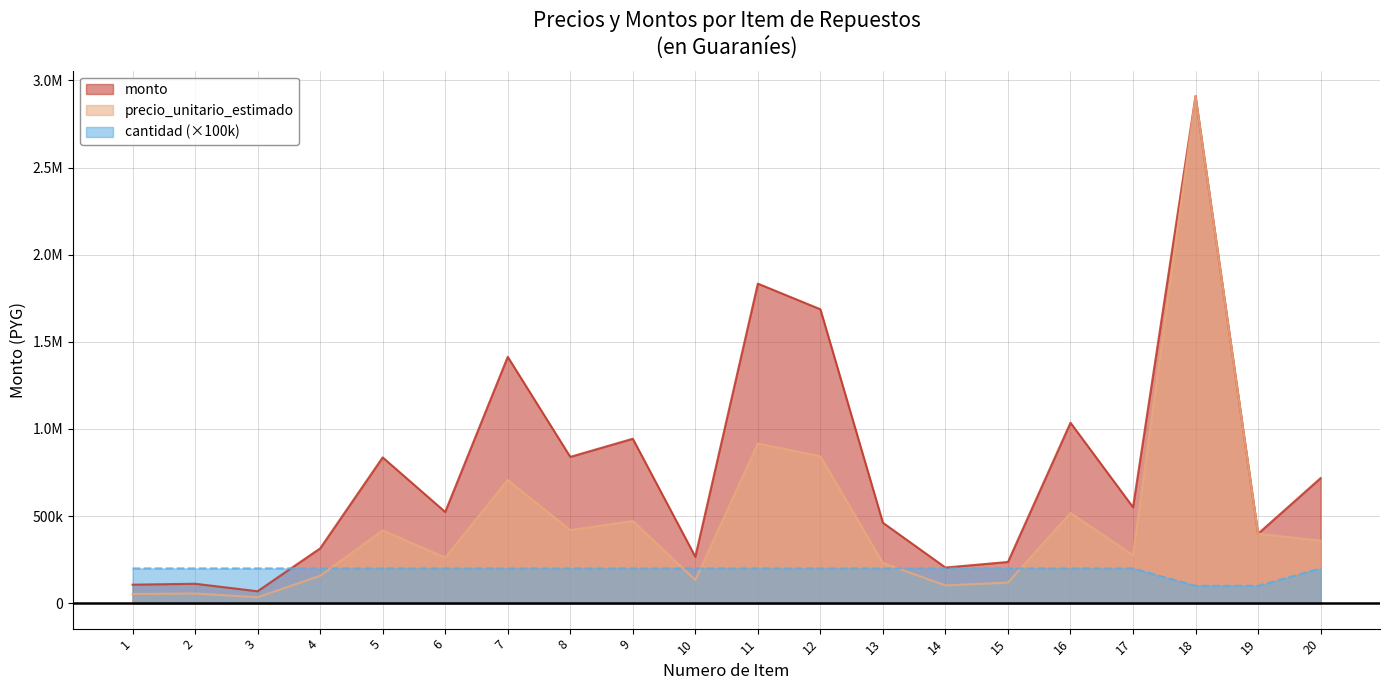

True or false: precio_unitario_estimado and monto cross at least once.

False